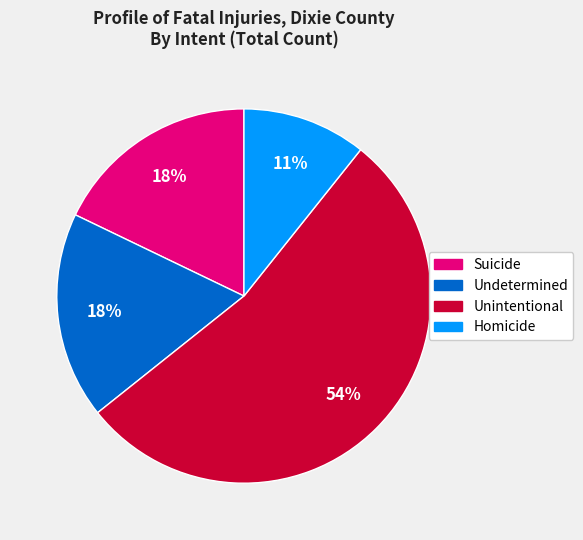

True or false: Undetermined accounts for 18% of the total.

True